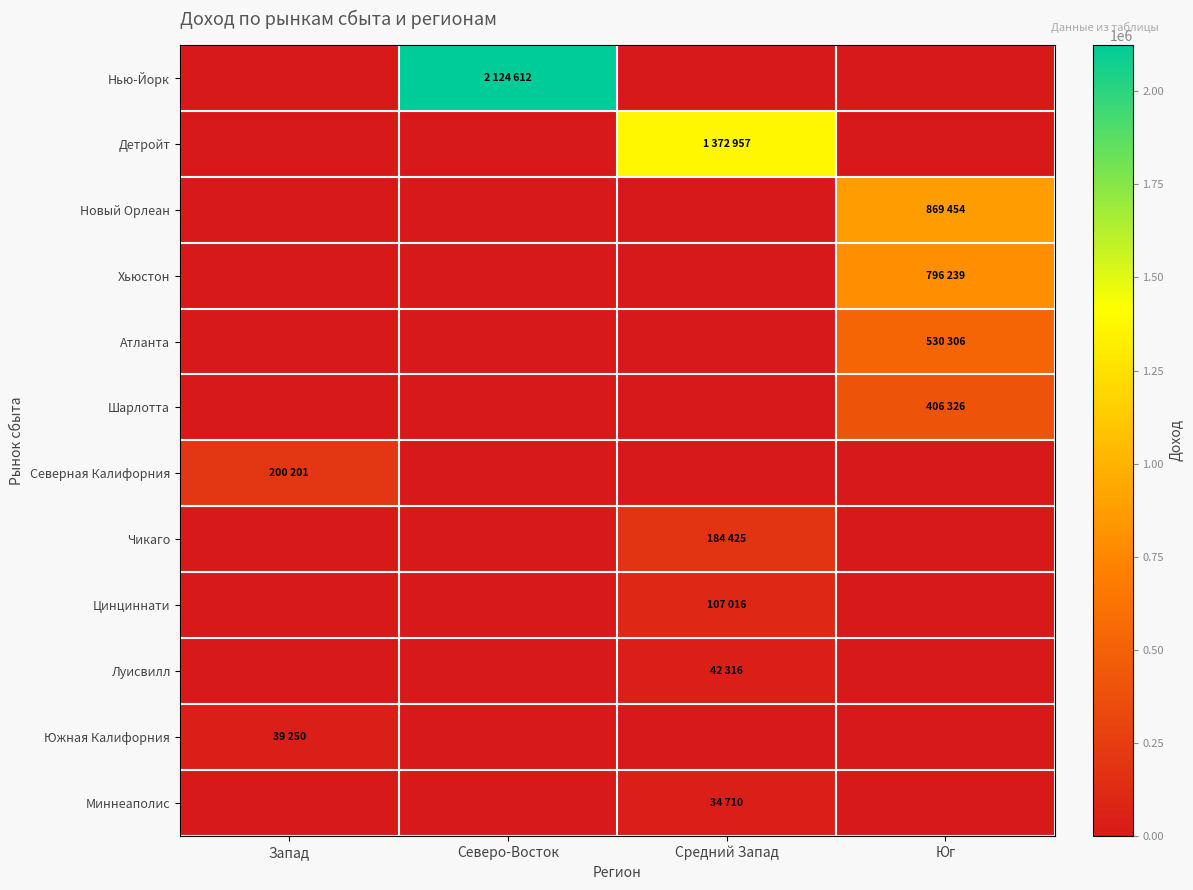

Rank the series by their maximum value, from lowest to highest.

Миннеаполис, Южная Калифорния, Луисвилл, Цинциннати, Чикаго, Северная Калифорния, Шарлотта, Атланта, Хьюстон, Новый Орлеан, Детройт, Нью-Йорк